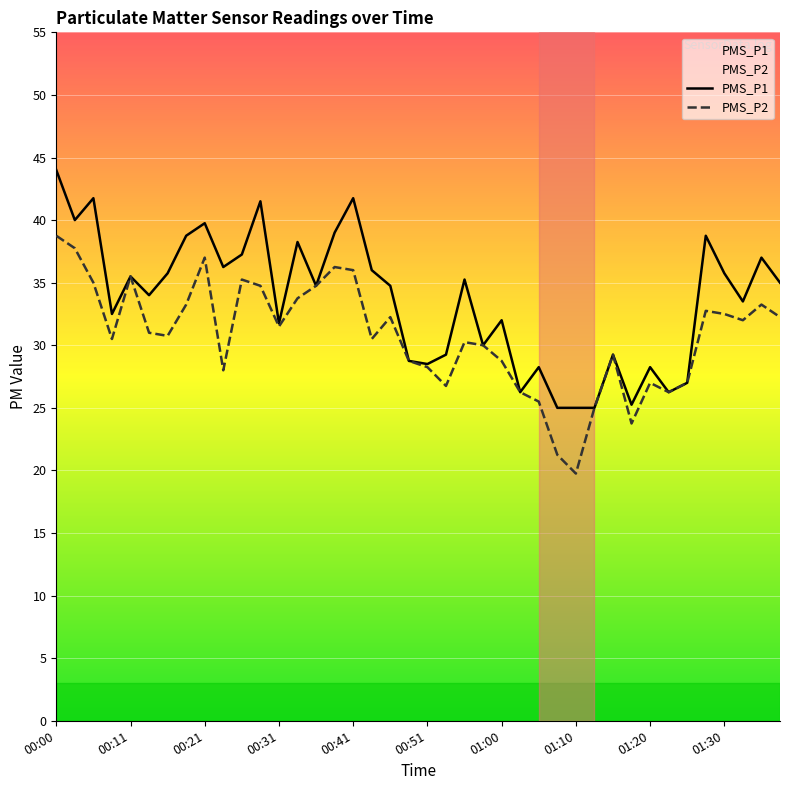

How many lines are shown in the chart?

2